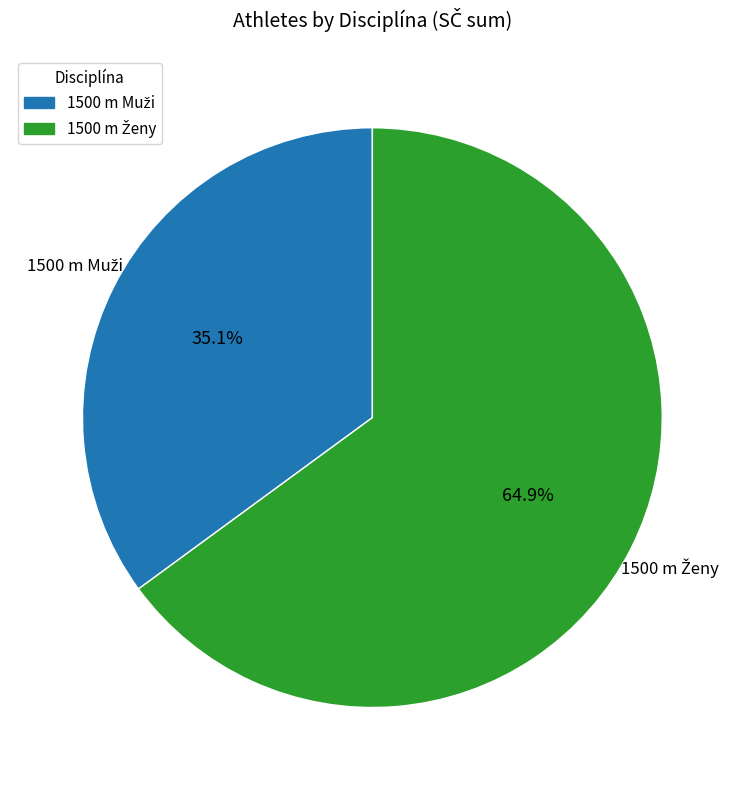

Is there a majority slice in this chart?

Yes